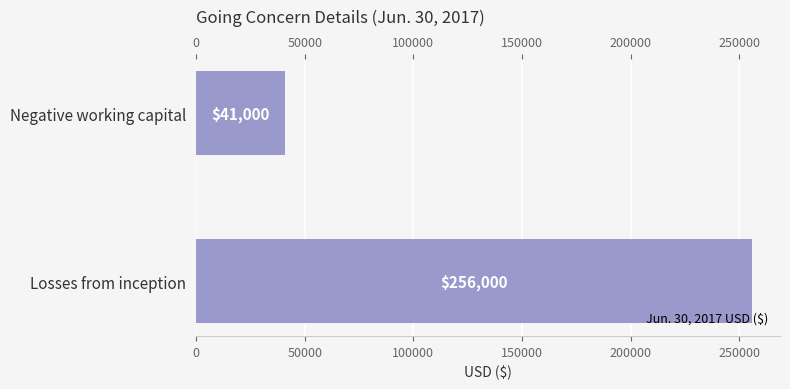

What is the sum of the values at Negative working capital and Losses from inception?

297000